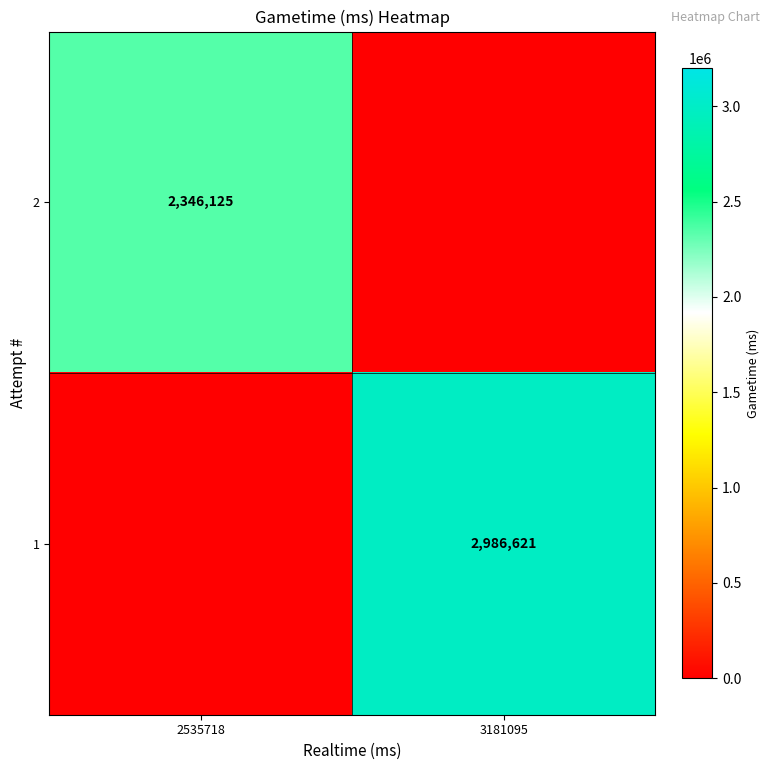

The 2 series shows 3829343 at 2535718. True or false?

False